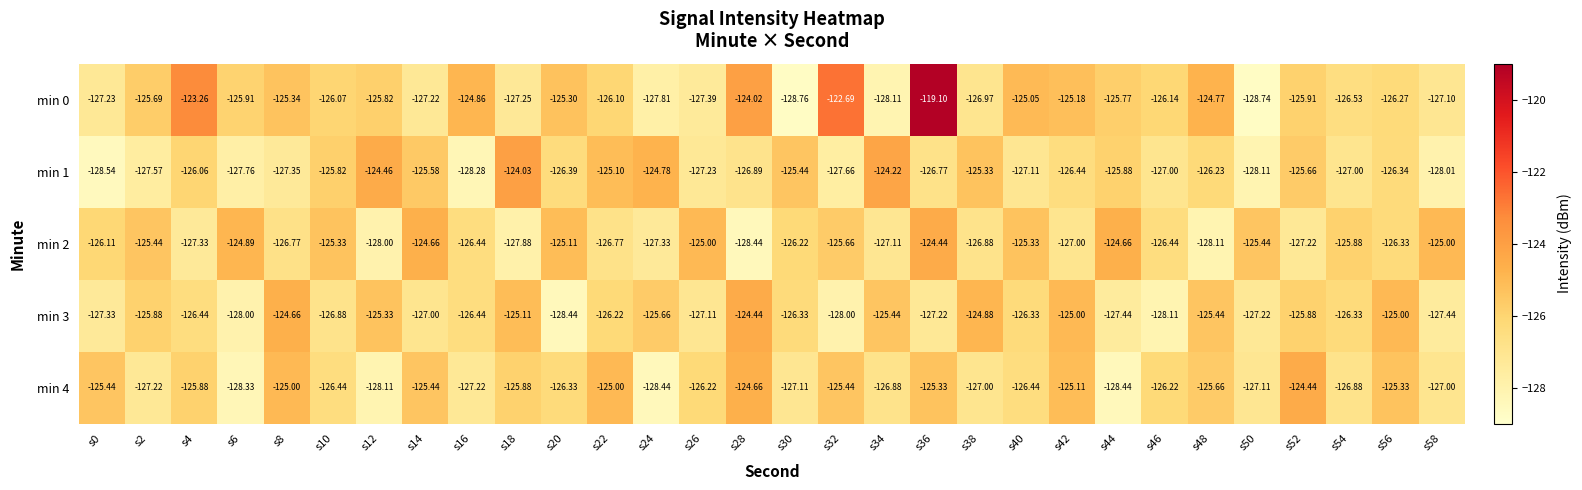

How many data points does each series have?

30